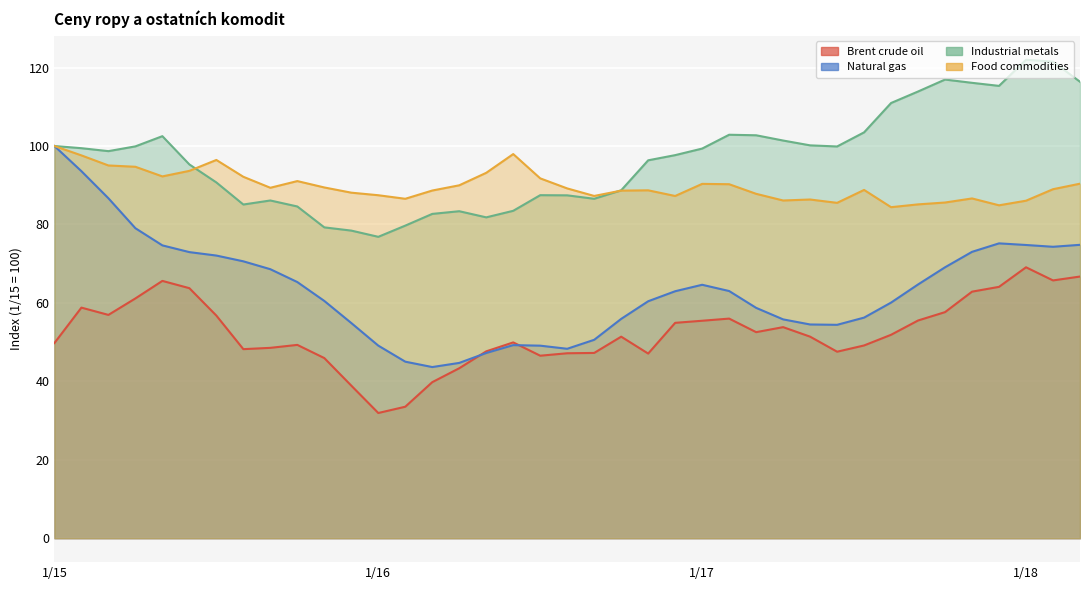

Is it true that Natural gas equals 76.8 at 7?

False